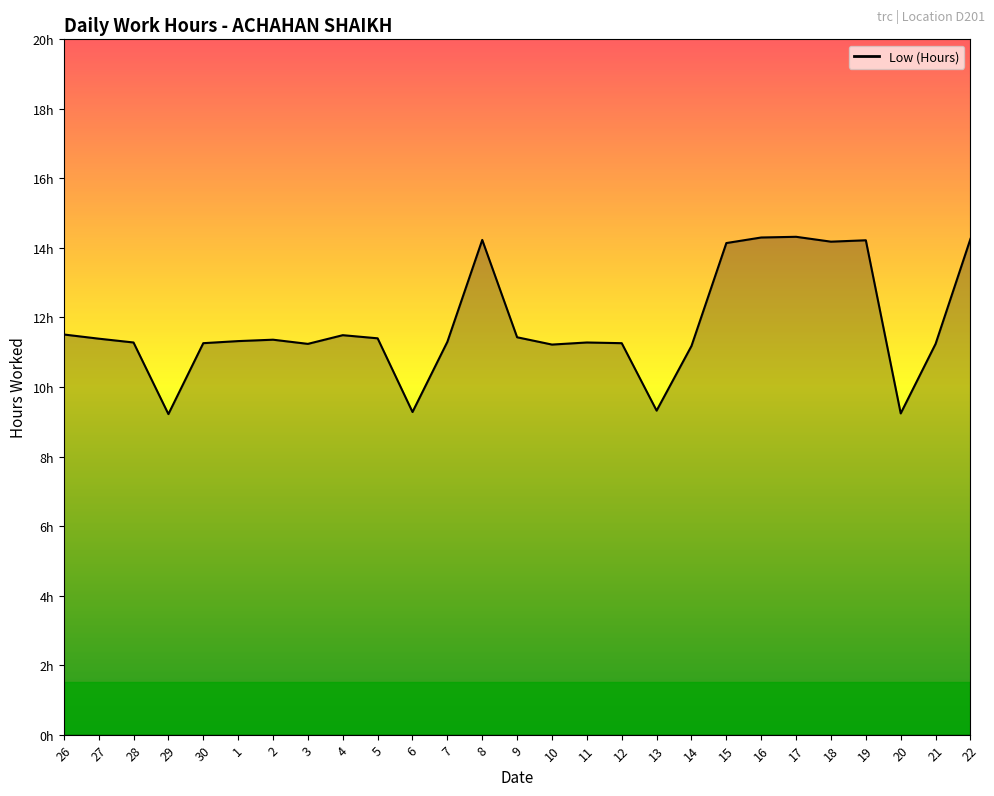

Does the chart display data point markers on the line(s)?

No